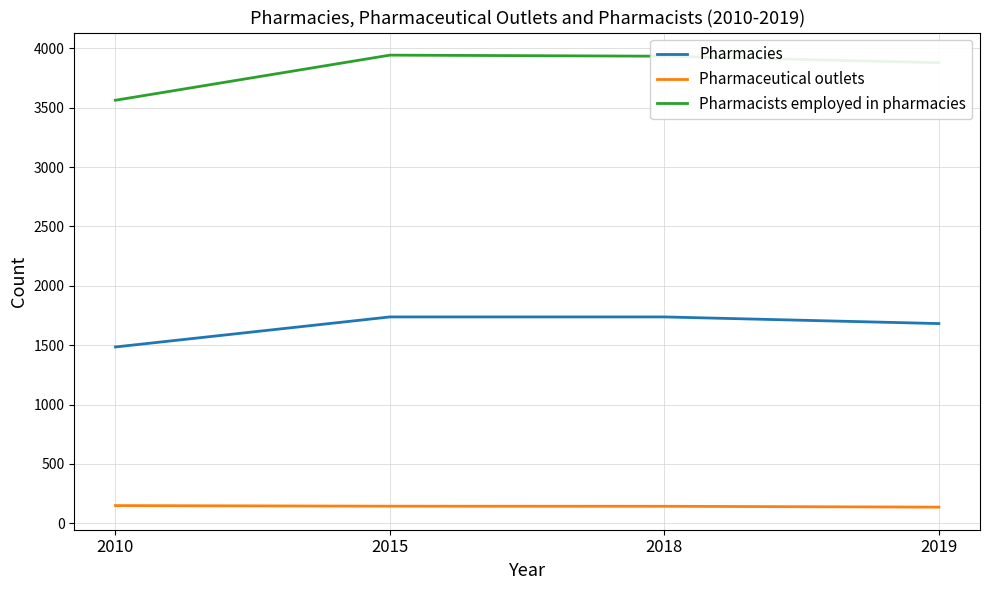

At which label is Pharmacies closest to 1611?

2019